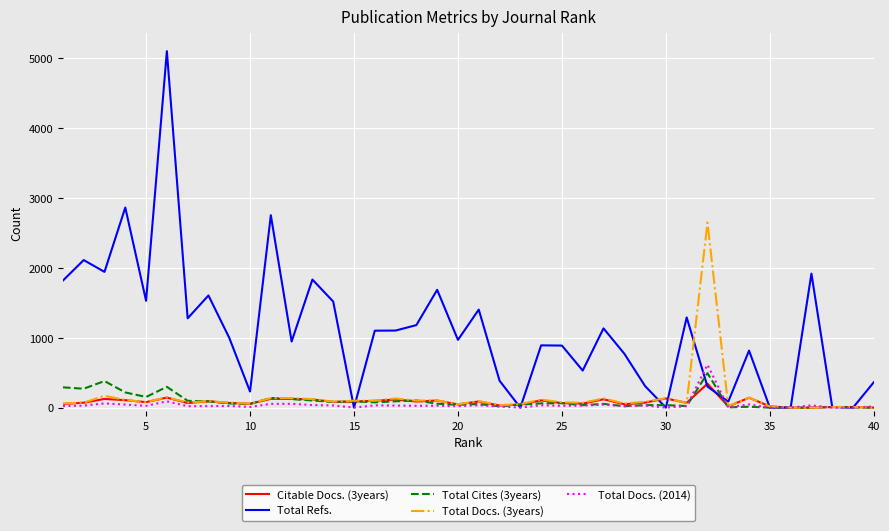

Does the chart have visible grid lines?

Yes